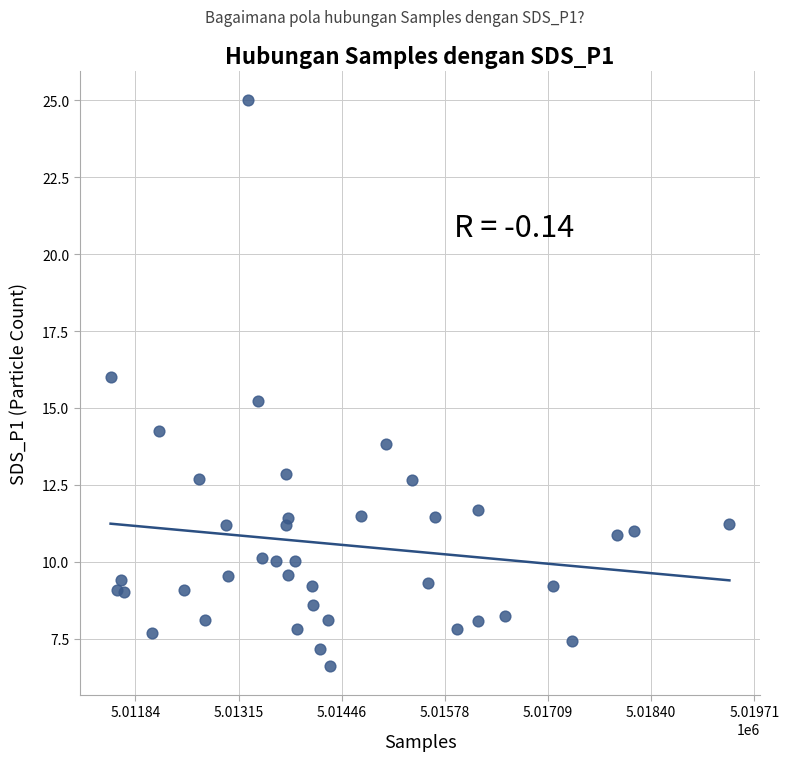

What is the range of X values (max minus min)?

7871.0